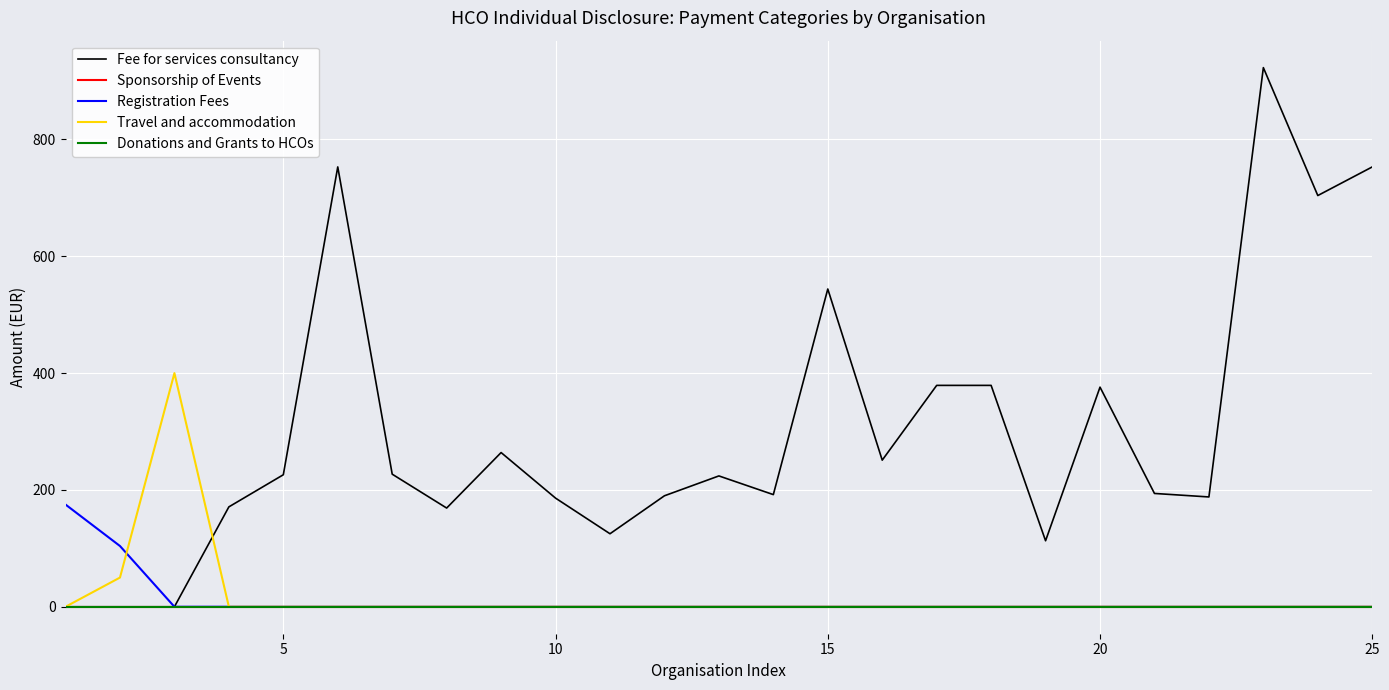

What is the difference between the maximum and second lowest values in the Travel and accommodation series?

400